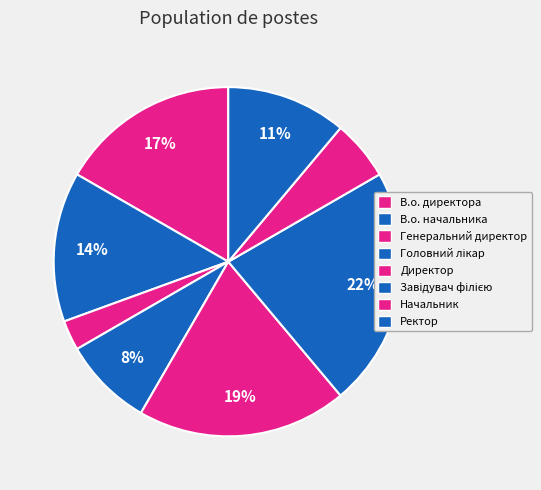

Does Директор account for over 50% of the chart?

No